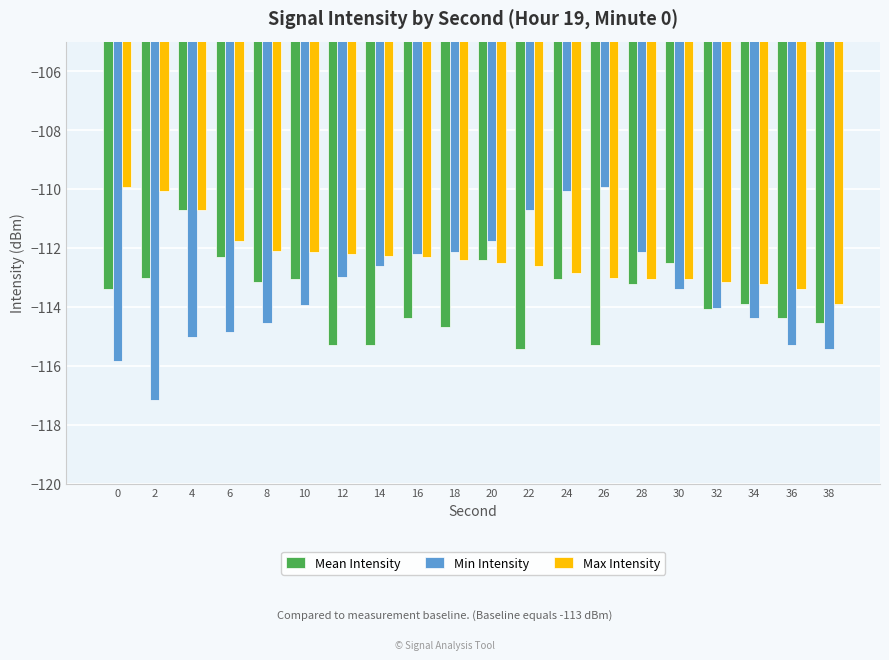

Which series changed the most between 12 and 24?

Min Intensity